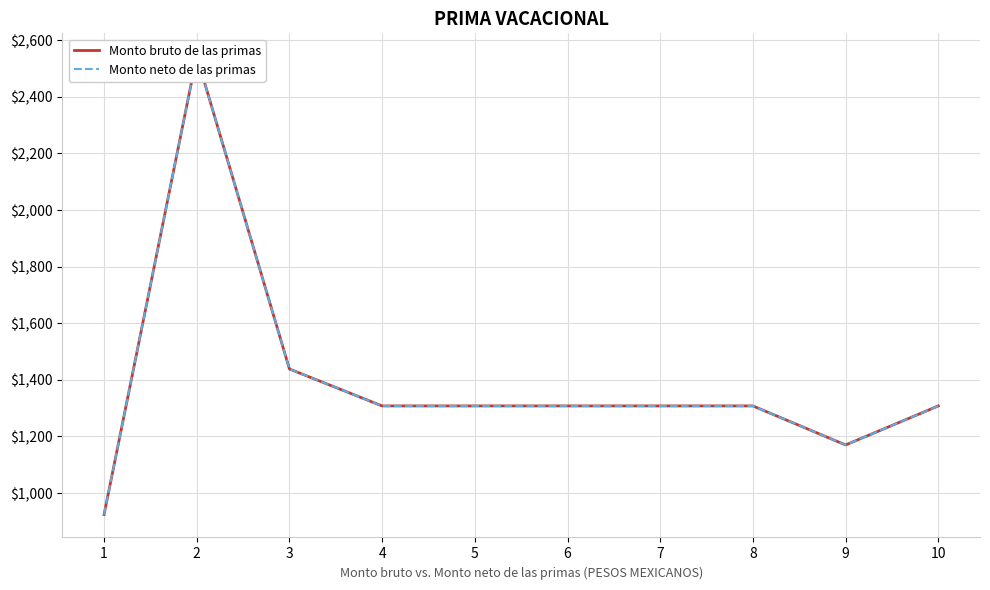

List the labels in order of Monto neto de las primas value, largest first.

2, 3, 4, 5, 6, 7, 8, 10, 9, 1